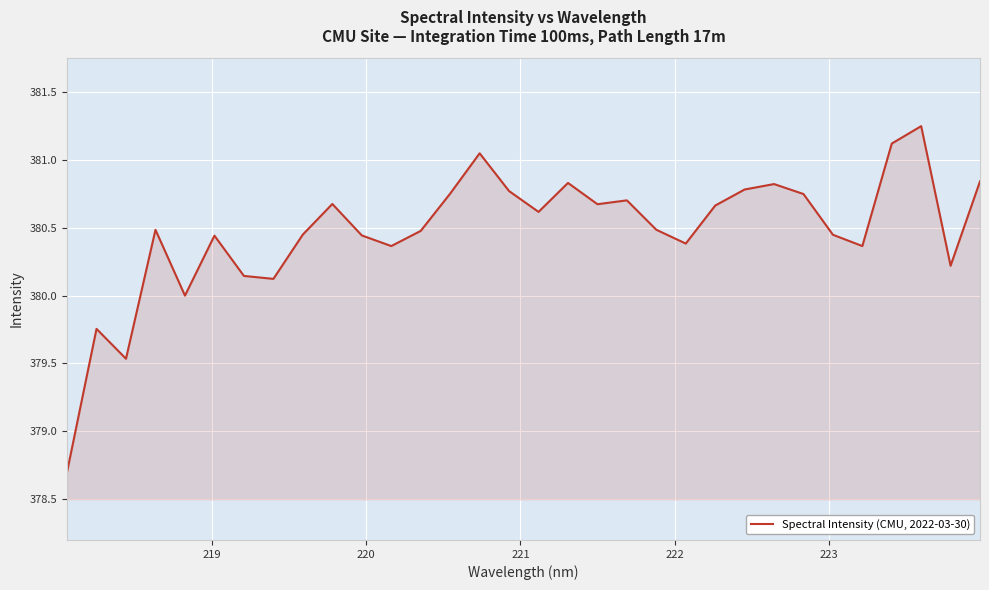

What is the difference between the maximum and minimum values?

2.5